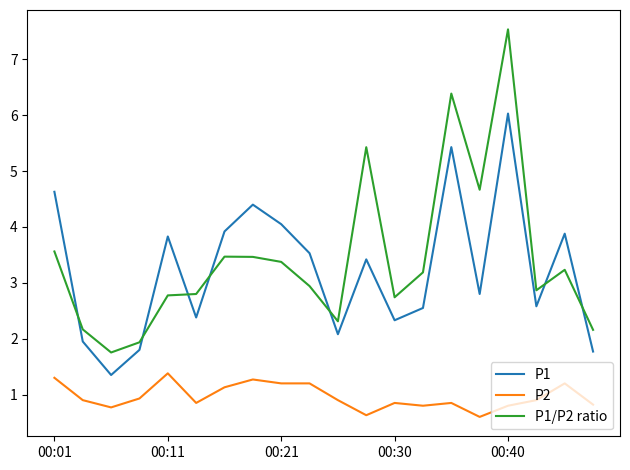

True or false: P1 and P2 intersect in this chart.

False